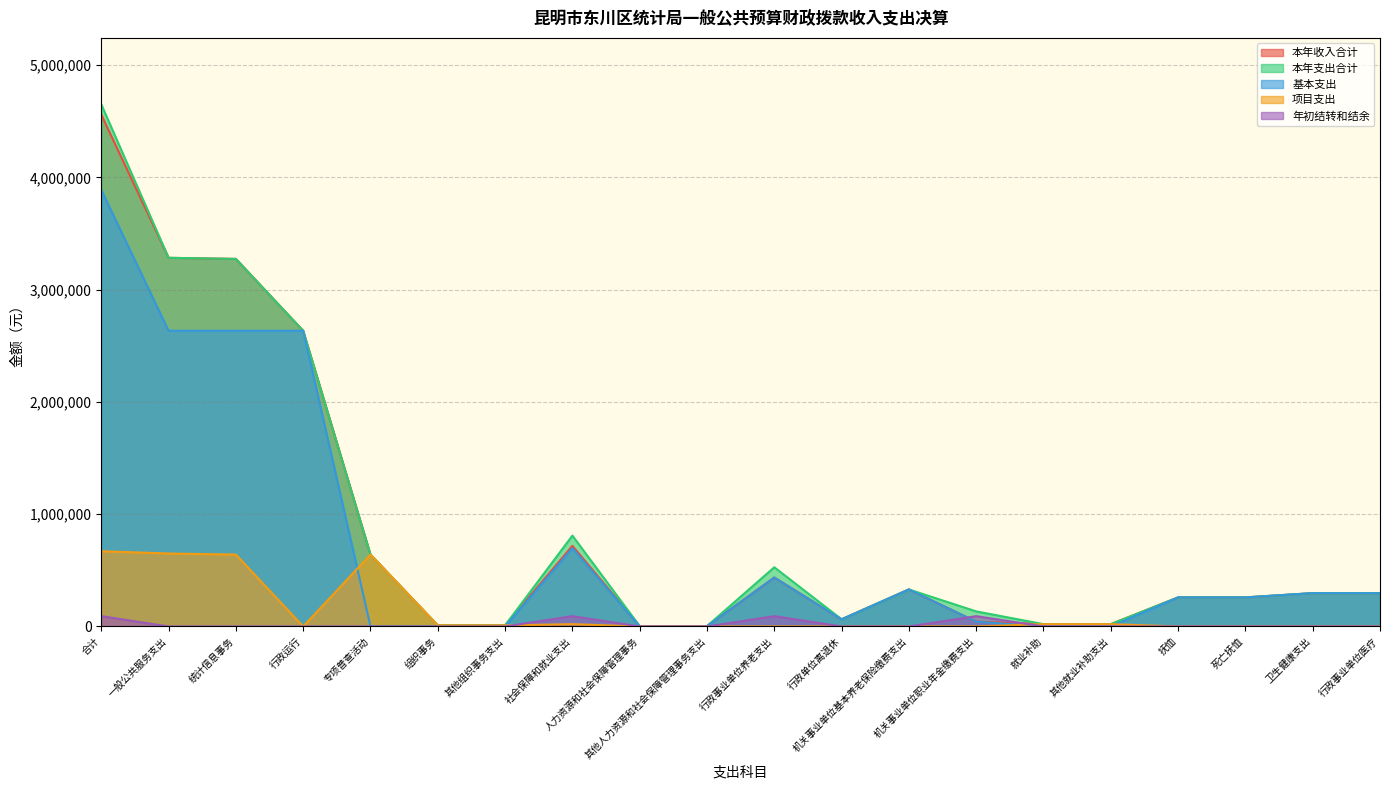

The 基本支出 series shows 296680.2 at 行政事业单位医疗. True or false?

True